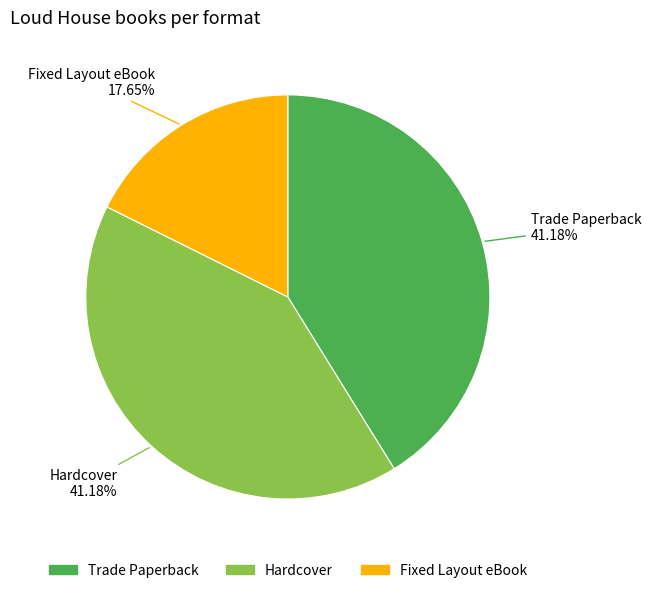

What is the smallest slice in the pie chart?

Fixed Layout eBook